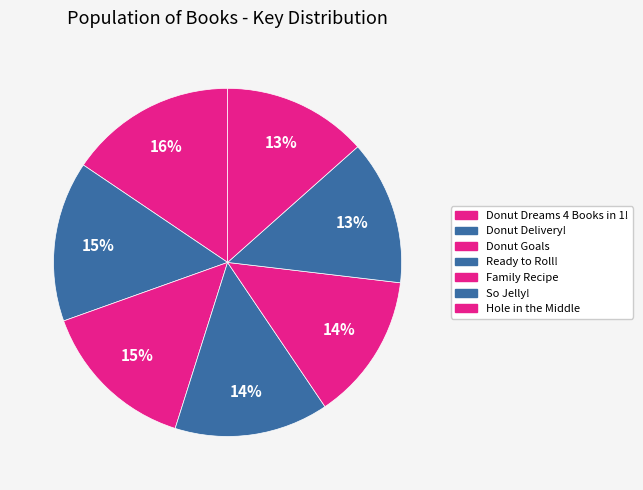

Count the number of slices in the pie.

7